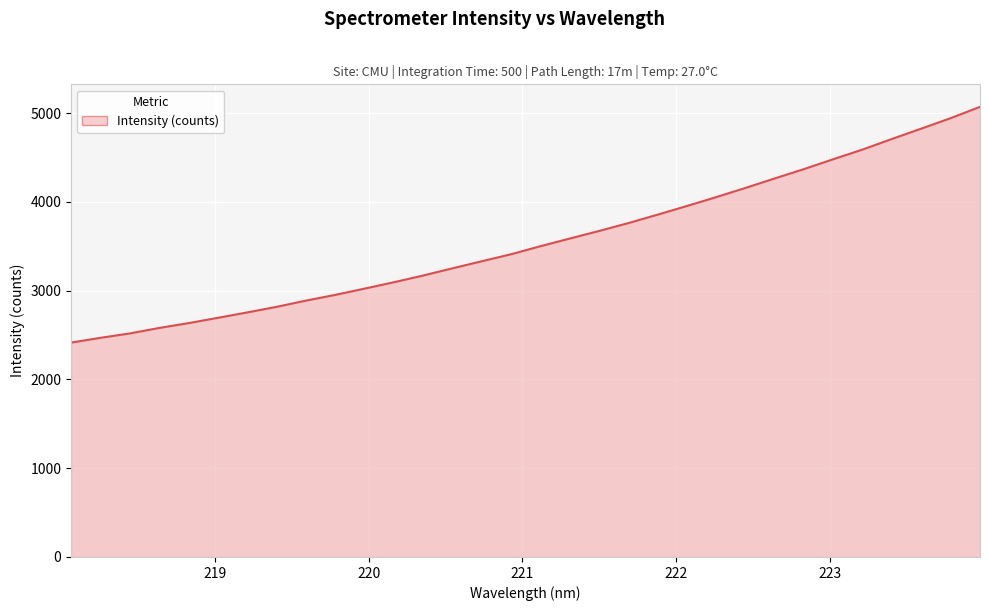

How many values are below 3501?

16